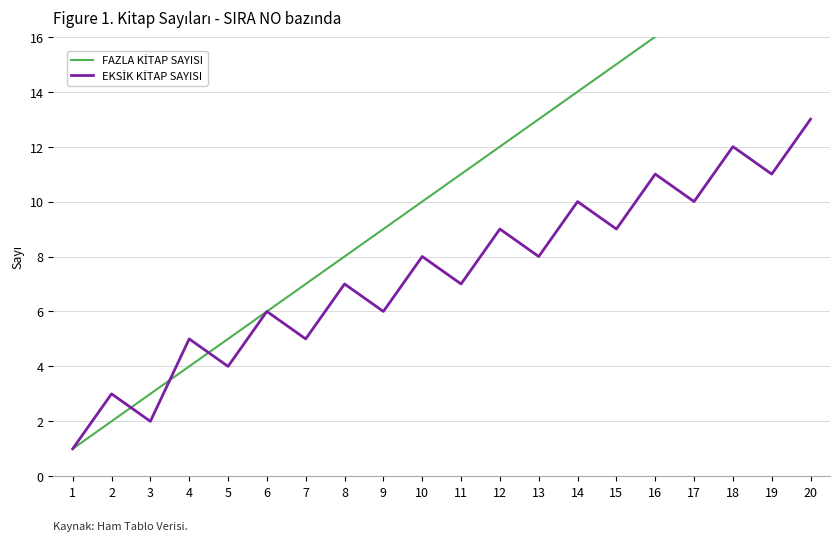

Between 11 and 15, which is larger?

15